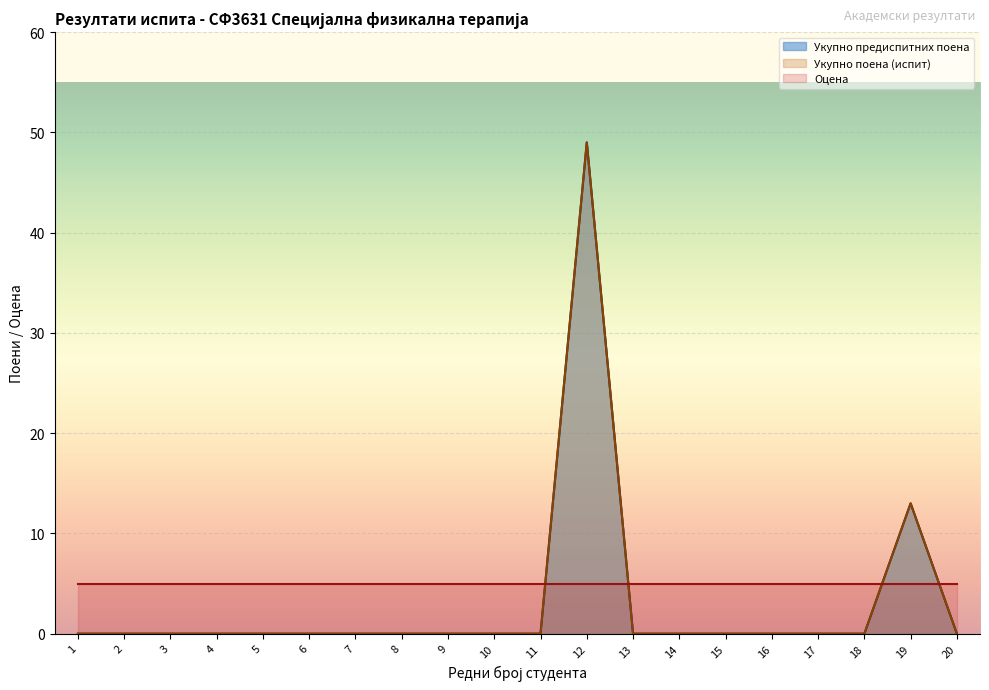

What is the average value of the Укупно предиспитних поена series?

3